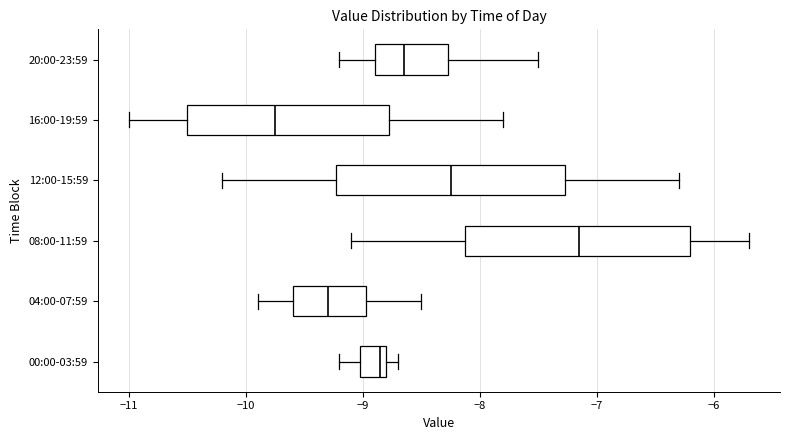

Reading bottom to top, read every box against the x-axis: the position of its median line, the range the box covers, and the ends of its whiskers. The values are not printed on the chart, so give them approximately, as read against the axis.

00:00-03:59: median -8.8 (just left of the box's right edge), box -9.0 to -8.8, whiskers -9.2 to -8.7
04:00-07:59: median -9.3, box -9.6 to -9.0, whiskers -9.9 to -8.5
08:00-11:59: median -7.1, box -8.1 to -6.2, whiskers -9.1 to -5.7
12:00-15:59: median -8.2, box -9.2 to -7.3, whiskers -10.2 to -6.3
16:00-19:59: median -9.7, box -10.5 to -8.8, whiskers -11.0 to -7.8
20:00-23:59: median -8.6, box -8.9 to -8.3, whiskers -9.2 to -7.5